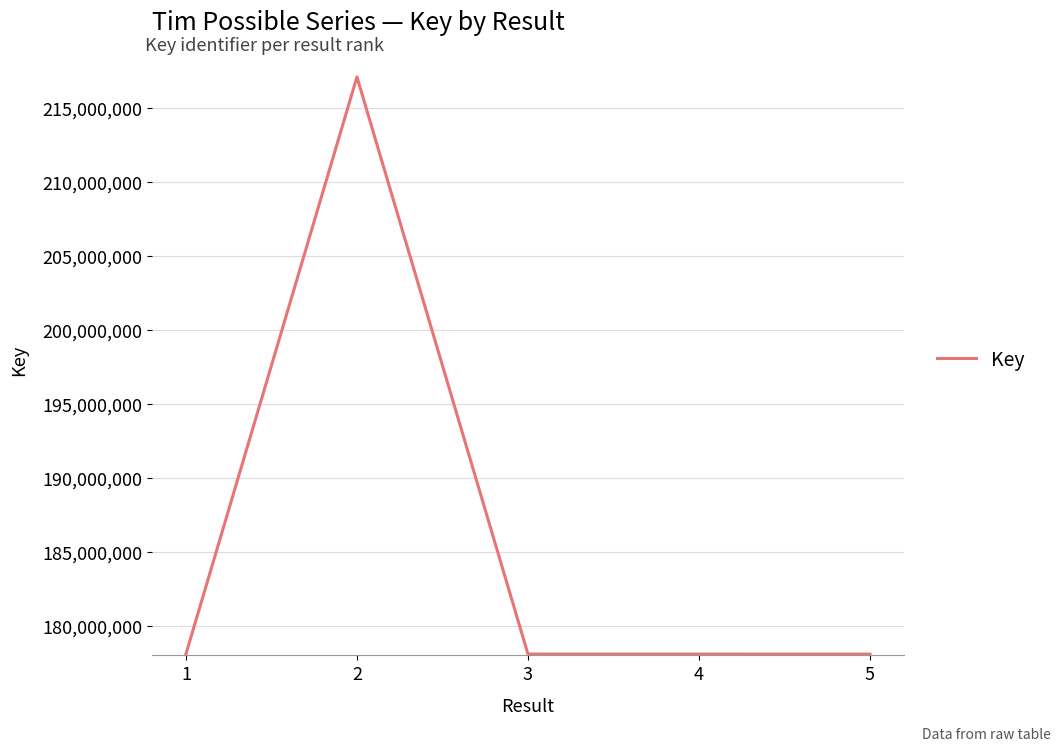

Is this an area chart (filled region under the line)?

No